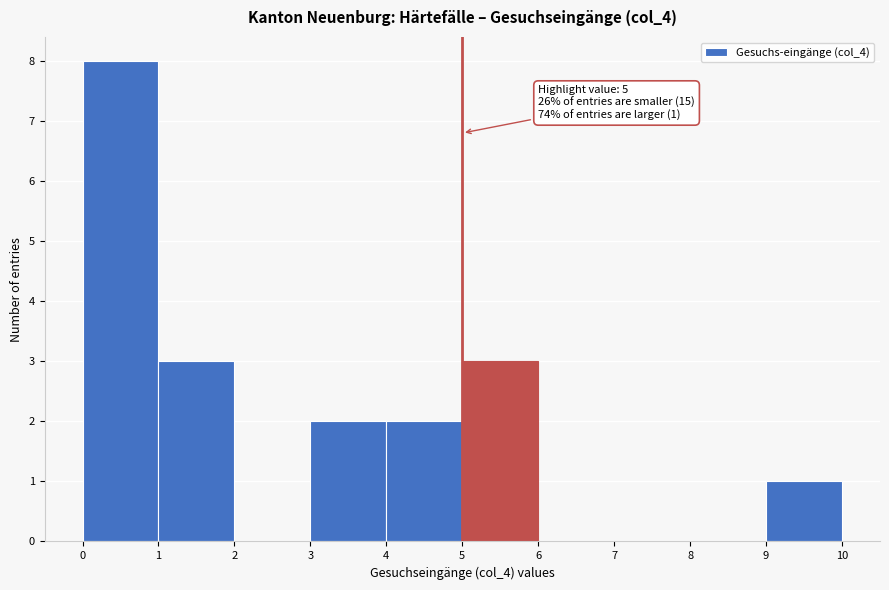

Which range on the x-axis has the tallest bar?

0 to 1